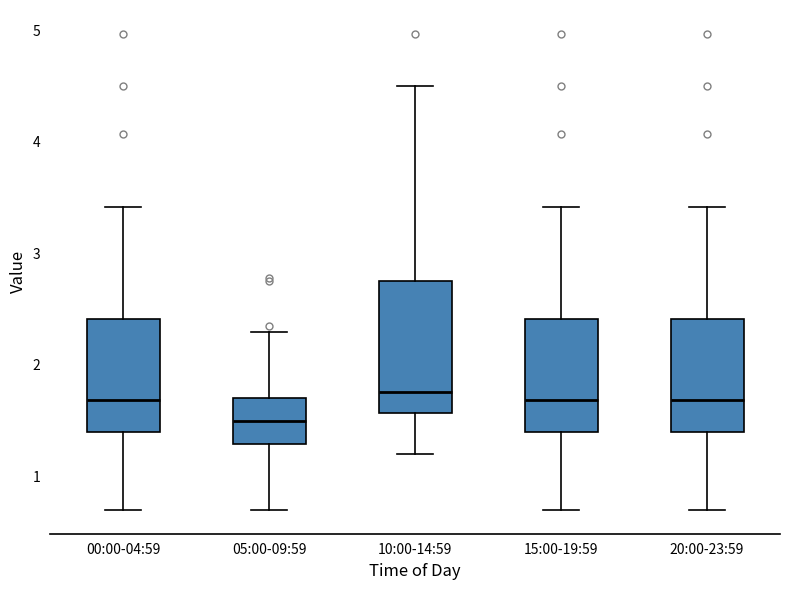

Which box's median line is the lowest?

05:00-09:59